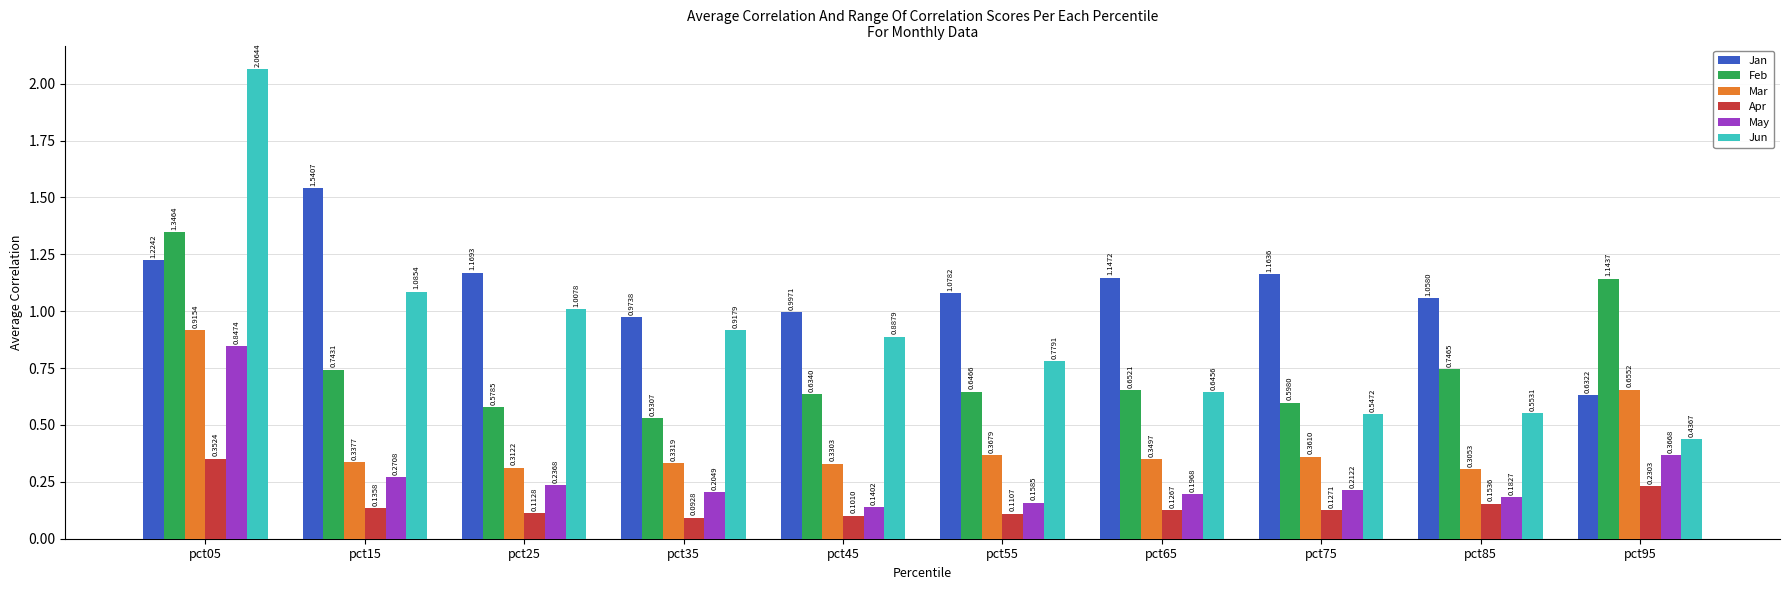

Which series has the largest range (max minus min)?

Jun